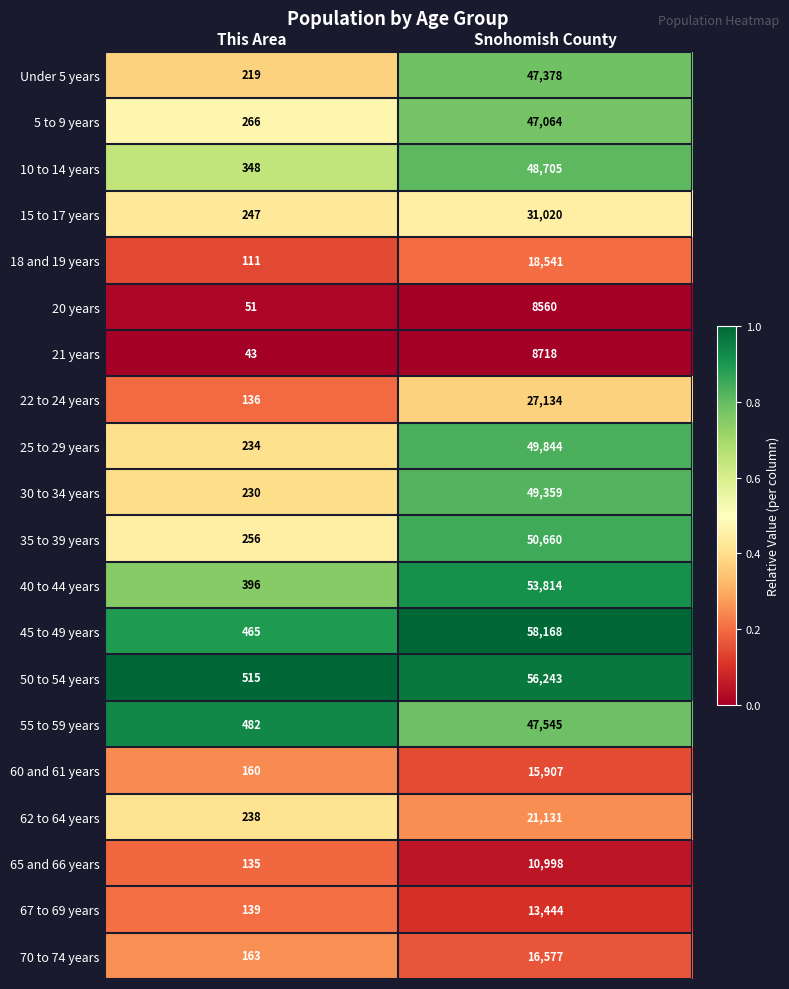

The value of 25 to 29 years at This Area is 402. True or false?

False